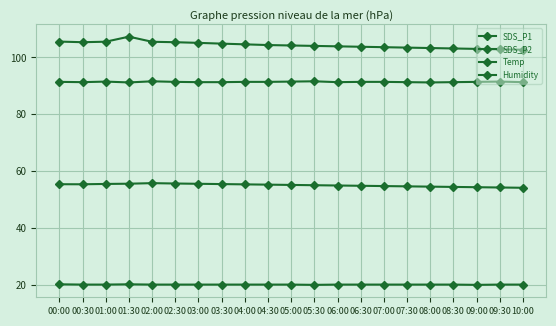

What is the highest value of the SDS_P1 series?

107.3